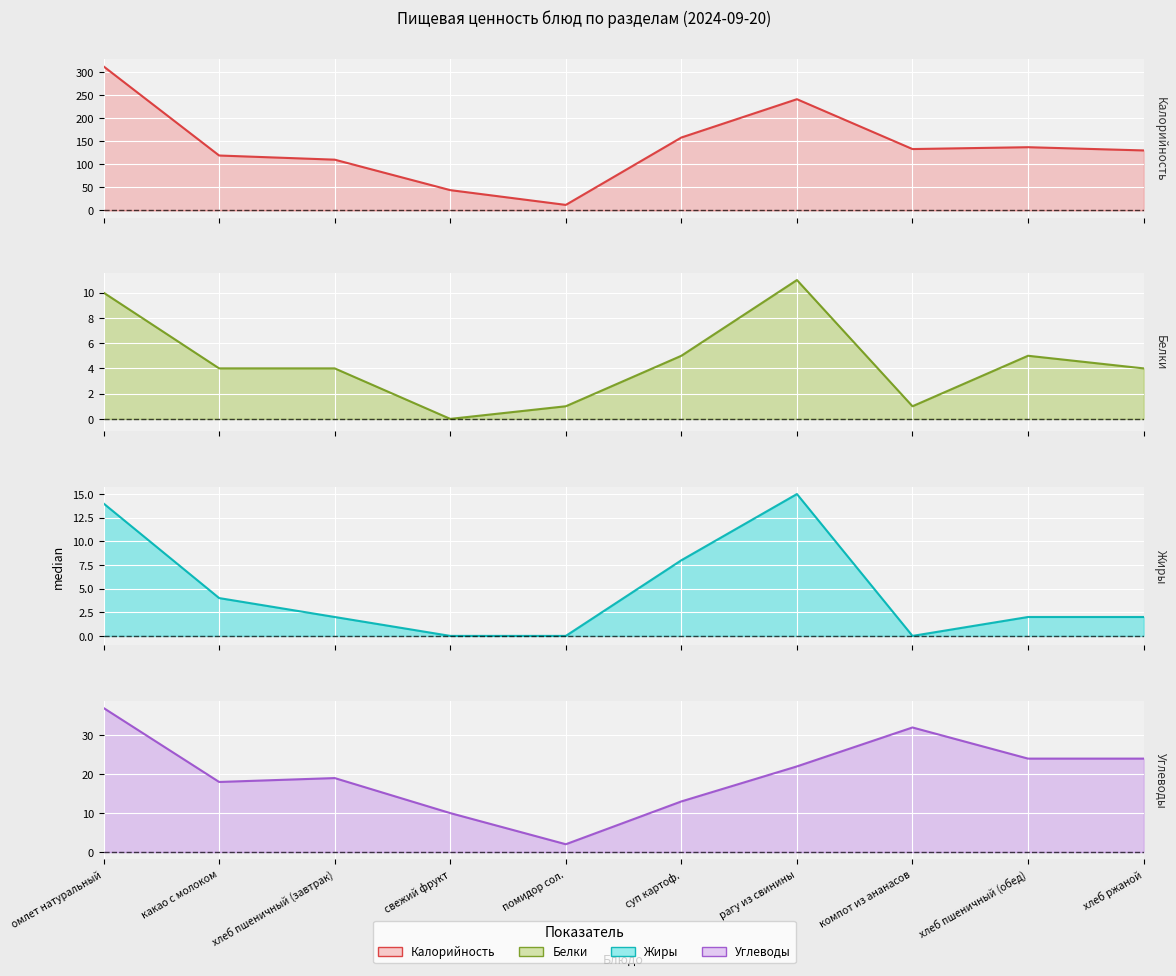

After their last crossing, which series has the higher values: Жиры or Белки?

Белки